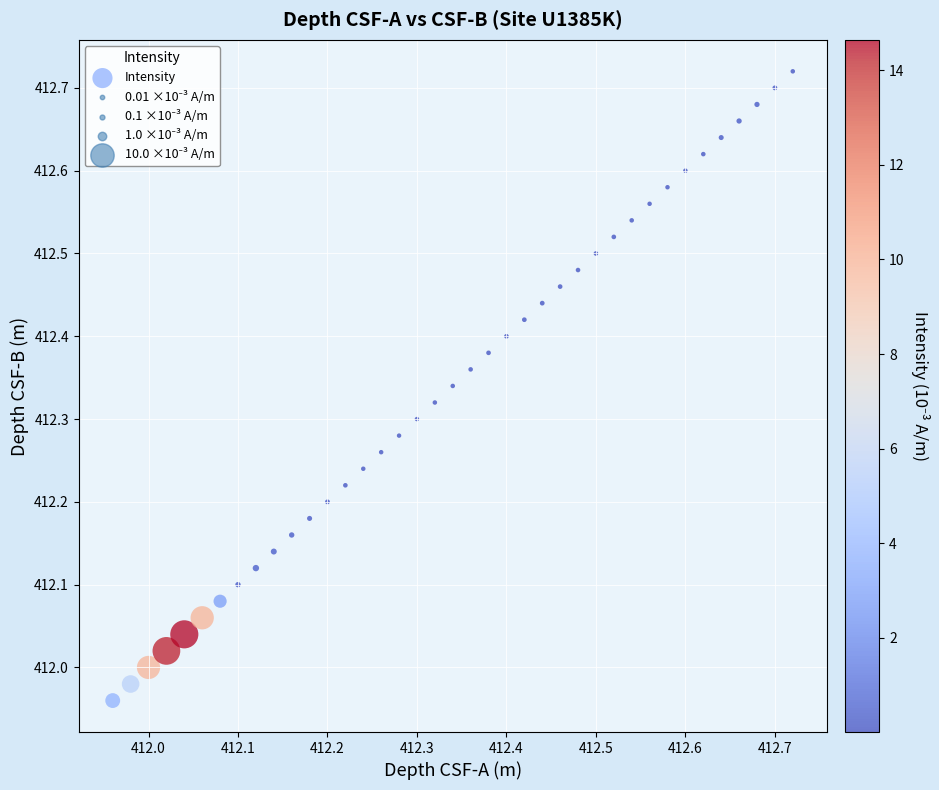

What is the range of X values (max minus min)?

0.8